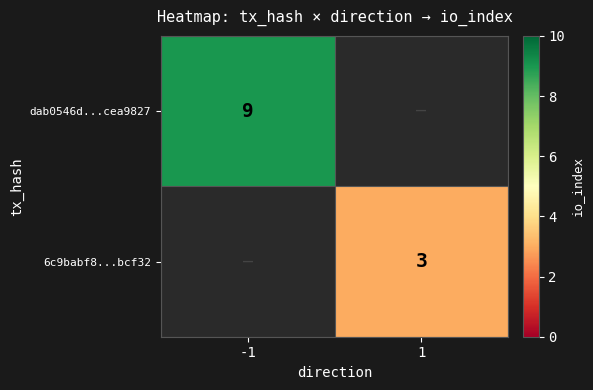

Count the number of categories in the chart.

2